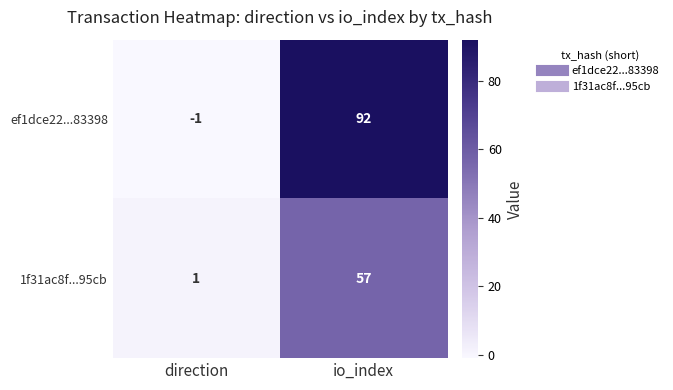

Rank the series by their maximum value, from highest to lowest.

ef1dce22...83398, 1f31ac8f...95cb